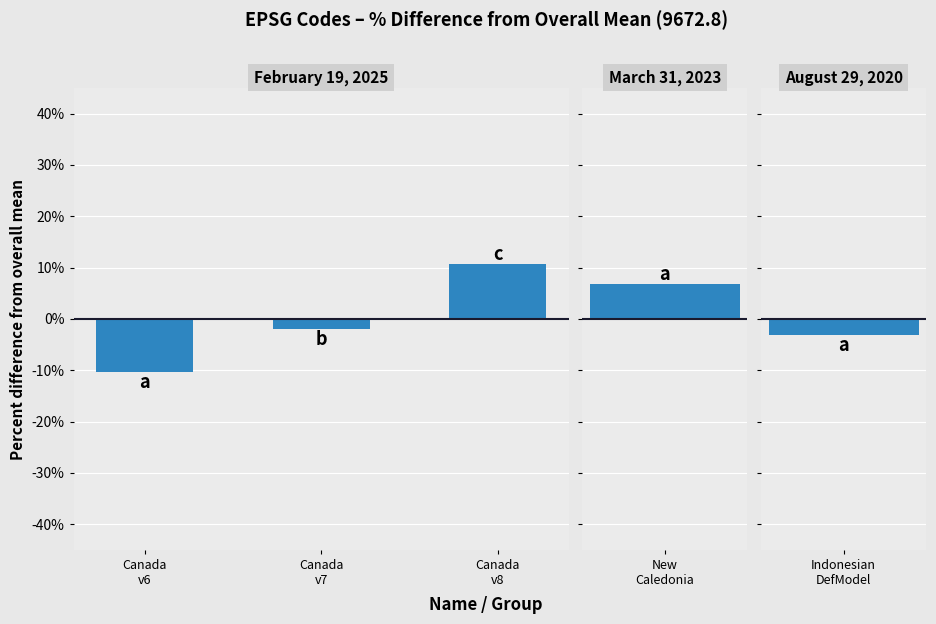

Which has a higher value, Canada
v6 or Canada
v8?

Canada
v8